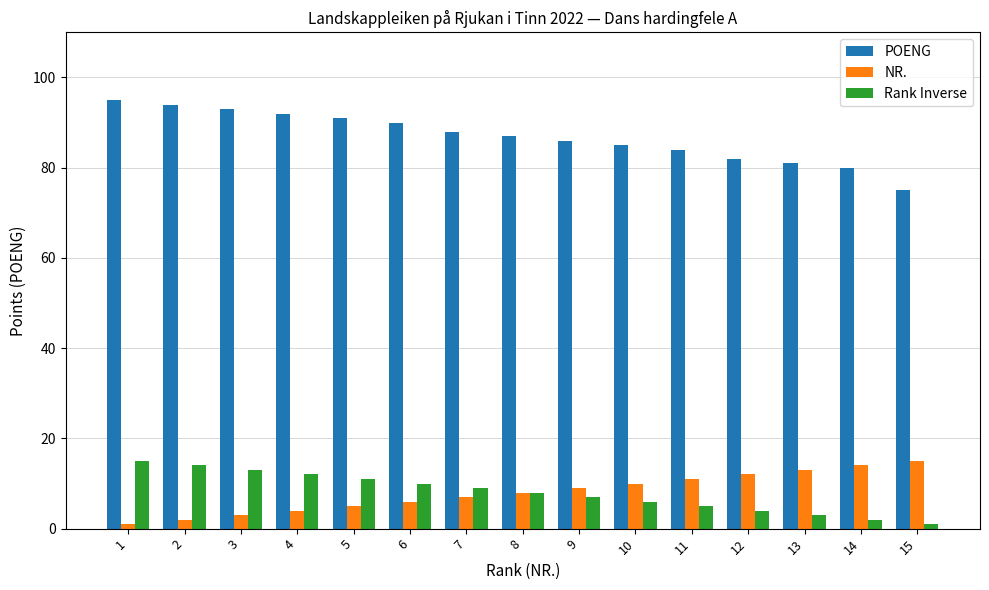

Reading left to right, extract all data points from this chart.

POENG: 1=95	2=94	3=93	4=92	5=91	6=90	7=88	8=87	9=86	10=85	11=84	12=82	13=81	14=80	15=75
NR.: 1=1	2=2	3=3	4=4	5=5	6=6	7=7	8=8	9=9	10=10	11=11	12=12	13=13	14=14	15=15
Rank Inverse: 1=15	2=14	3=13	4=12	5=11	6=10	7=9	8=8	9=7	10=6	11=5	12=4	13=3	14=2	15=1